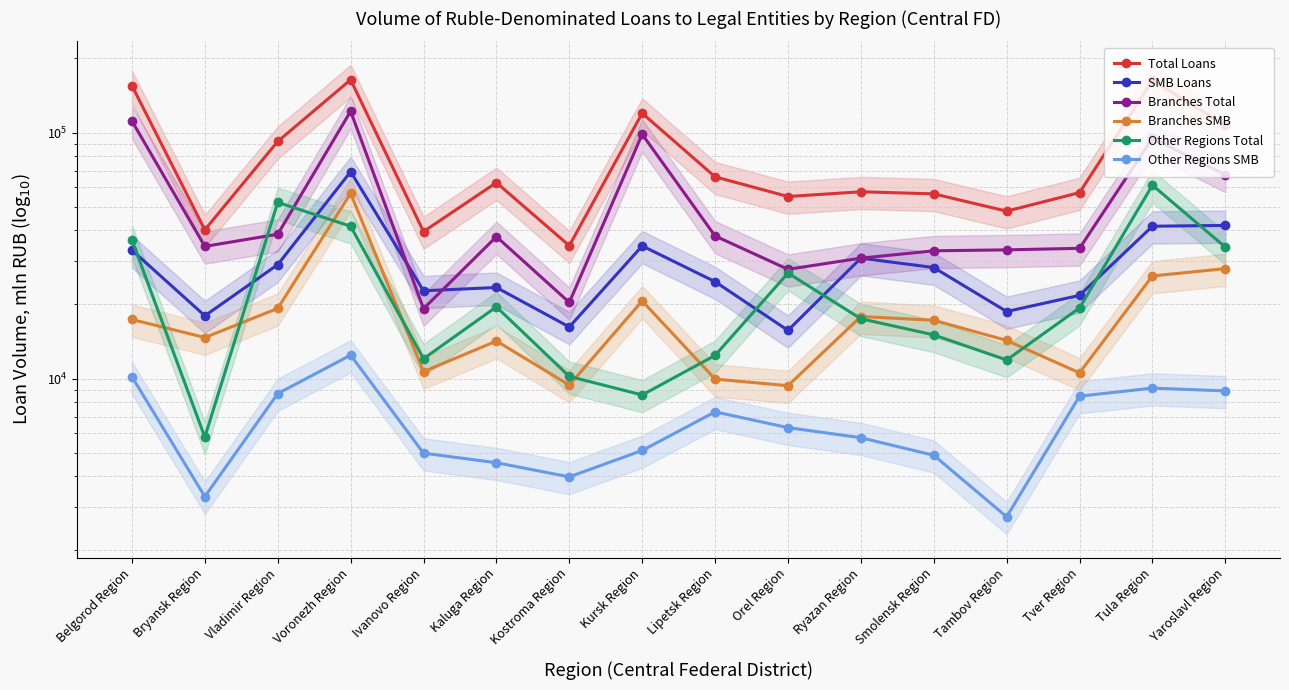

What position from the left is Voronezh Region?

4